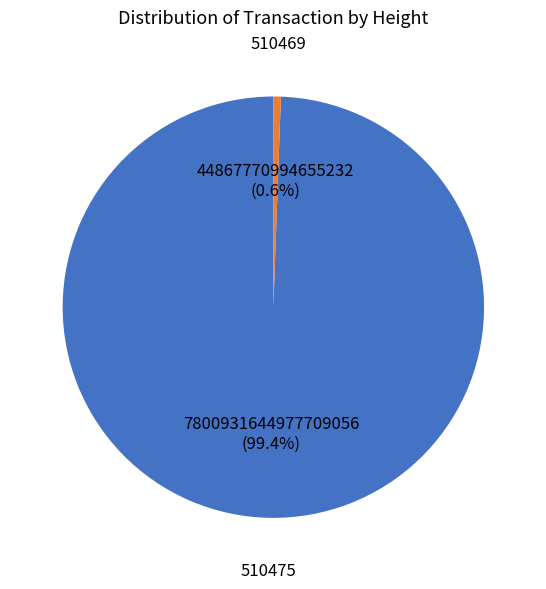

To the nearest percent, what is the difference between the largest and smallest slice percentages?

99%